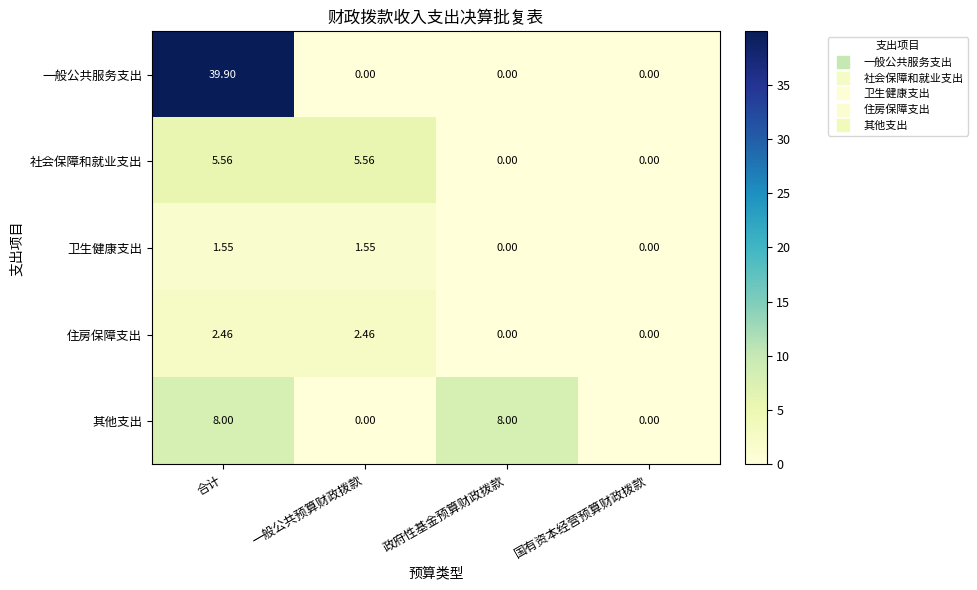

At how many categories does at least one series exceed 37?

1